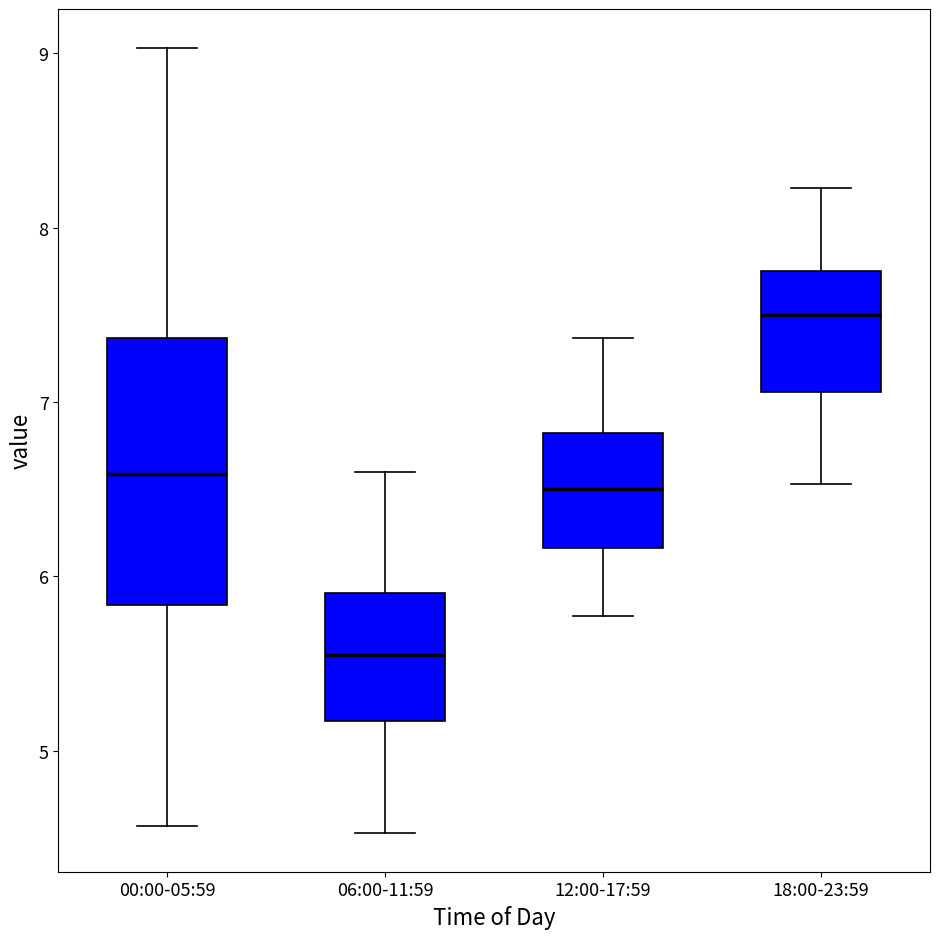

Where does the lower whisker of the box for 00:00-05:59 end on the y-axis? The values are not printed on the chart, so give them approximately, as read against the axis.

4.6